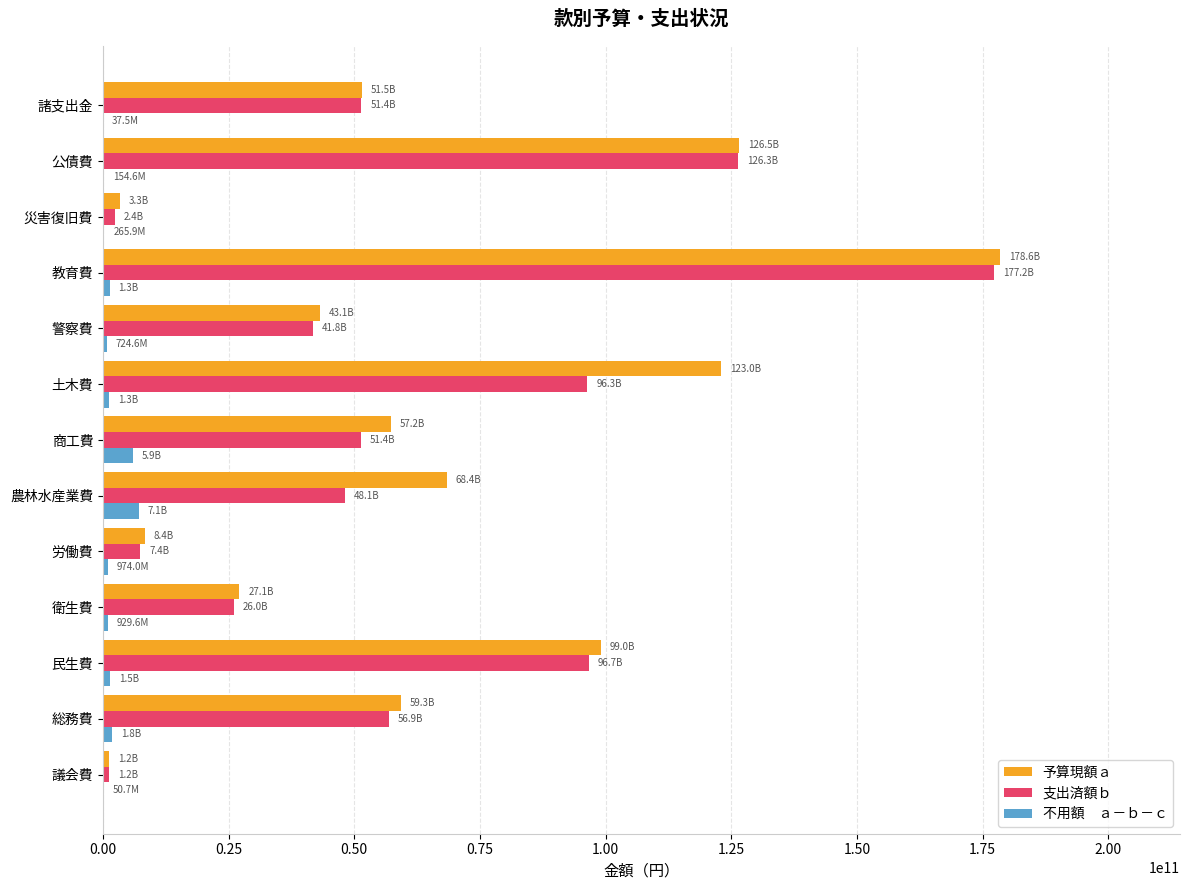

What is the maximum value shown in the chart?

178564647000